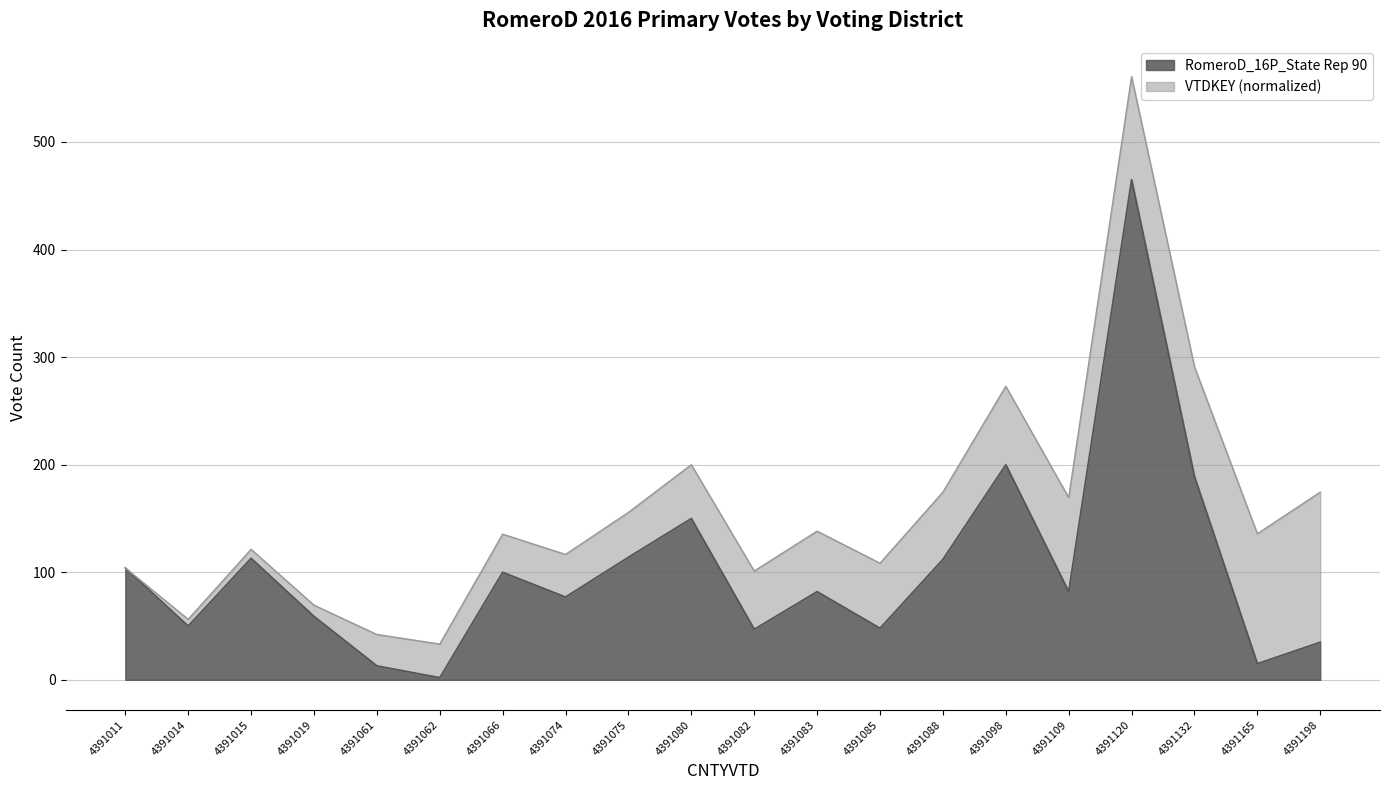

List the labels in order of value, largest first.

4391120, 4391098, 4391132, 4391080, 4391075, 4391015, 4391088, 4391011, 4391066, 4391083, 4391109, 4391074, 4391019, 4391014, 4391085, 4391082, 4391198, 4391165, 4391061, 4391062